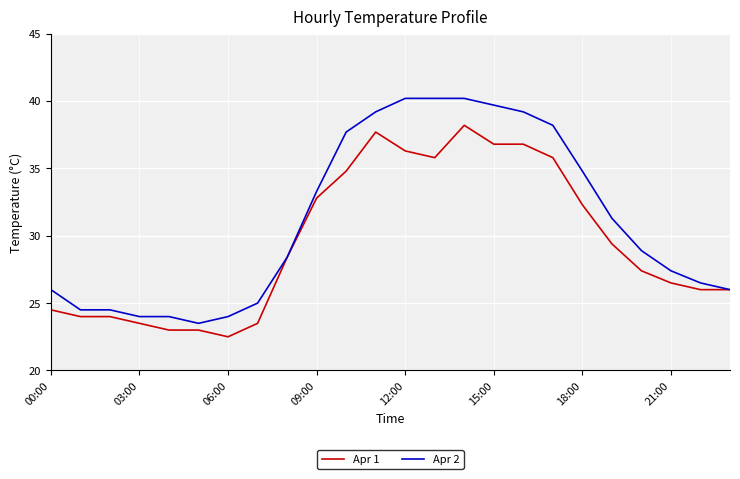

Rank the series by their maximum value, from lowest to highest.

Apr 1, Apr 2